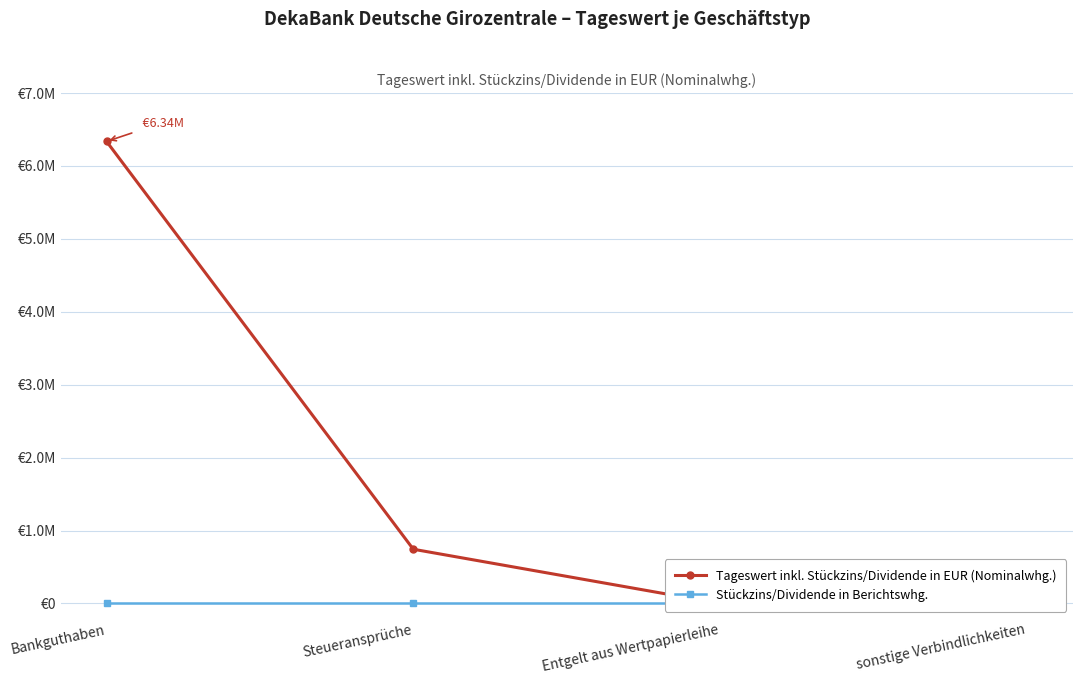

What is the spread (max minus min) of values at Entgelt aus Wertpapierleihe?

198.6